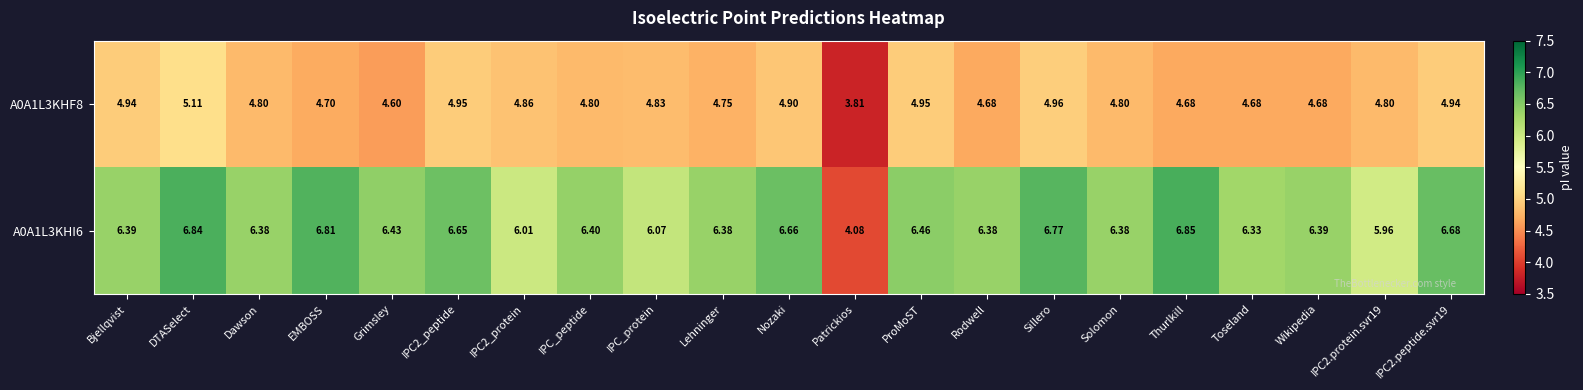

At which category is the sum across all series the highest?

DTASelect